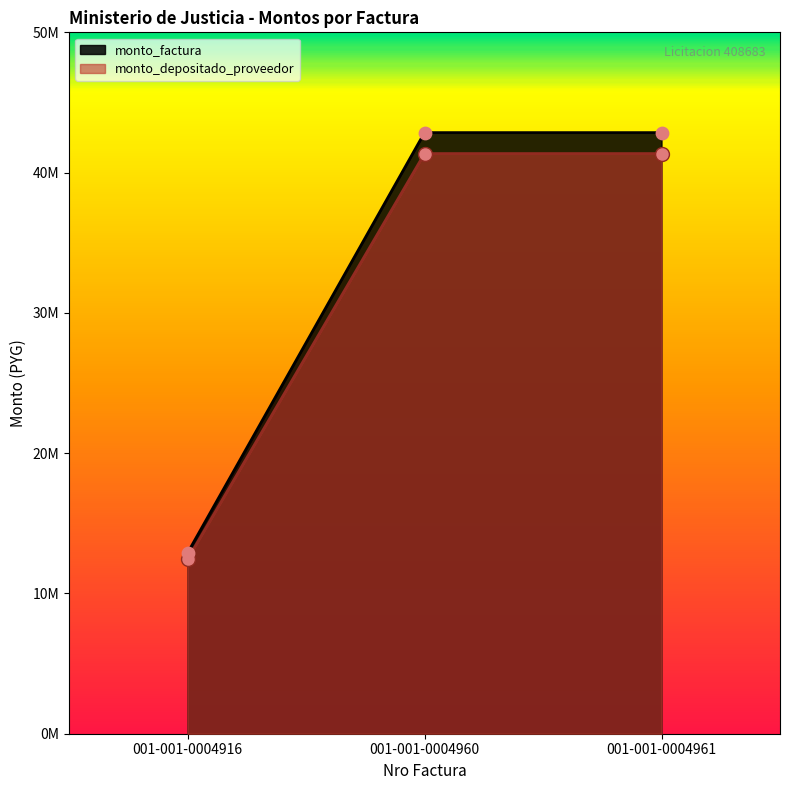

At how many categories does at least one series exceed 17080768?

2